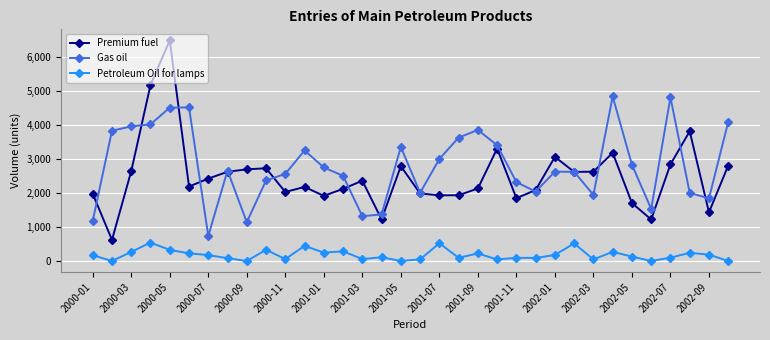

True or false: Gas oil has more than 2 points higher than both neighbors.

True